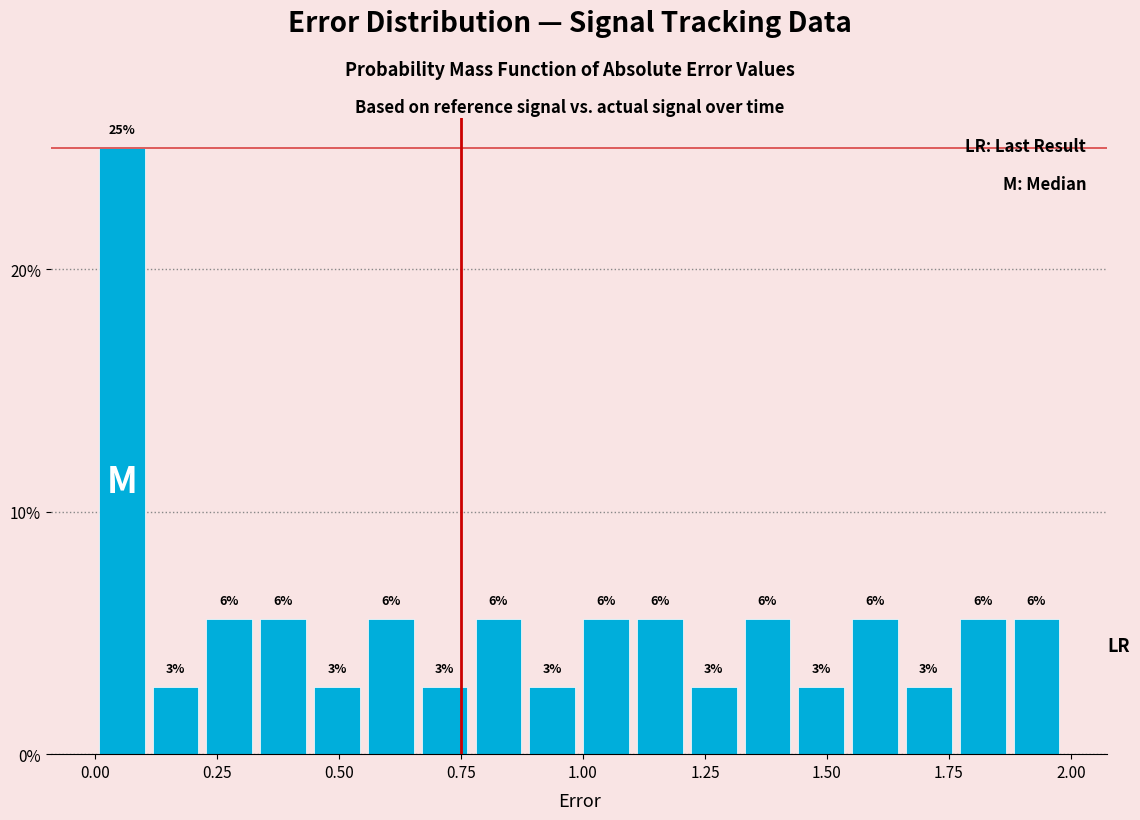

Read against the x-axis, roughly where is the centre of the tallest bar?

0.05